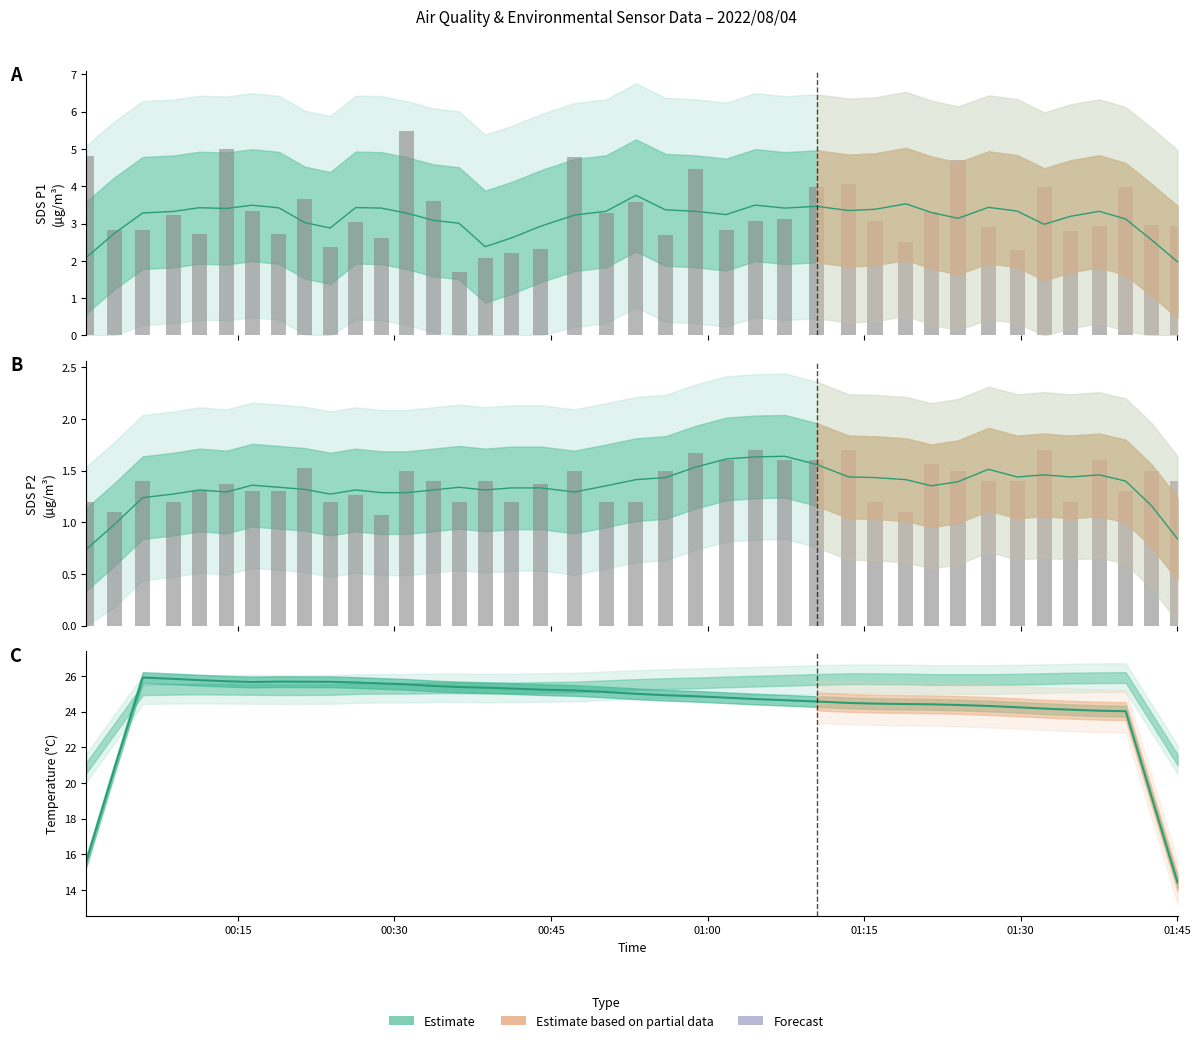

Reading right to left, extract all data points from this chart.

14.4	19.2	24.0	24.0	24.1	24.2	24.2	24.3	24.4	24.4	24.4	24.4	24.5	24.6	24.6	24.7	24.8	24.9	24.9	25.0	25.1	25.2	25.2	25.3	25.3	25.4	25.4	25.5	25.6	25.6	25.7	25.7	25.7	25.7	25.7	25.8	25.8	25.9	20.8	15.6